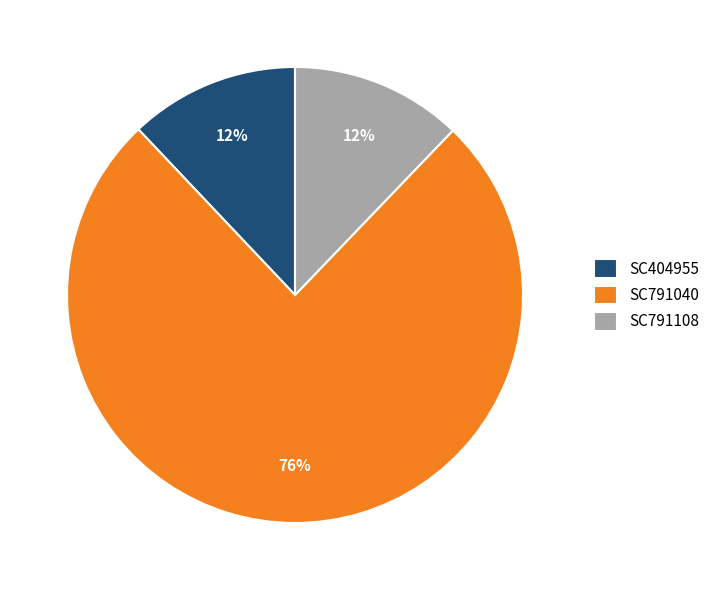

Between SC791108 and SC791040, which is larger?

SC791040